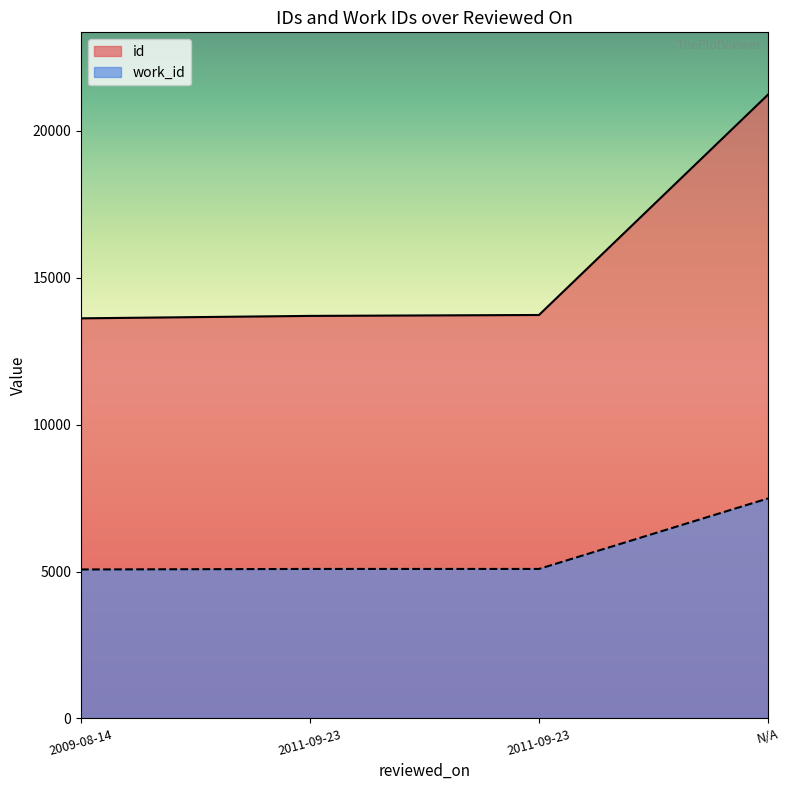

True or false: id and work_id cross at least once.

False